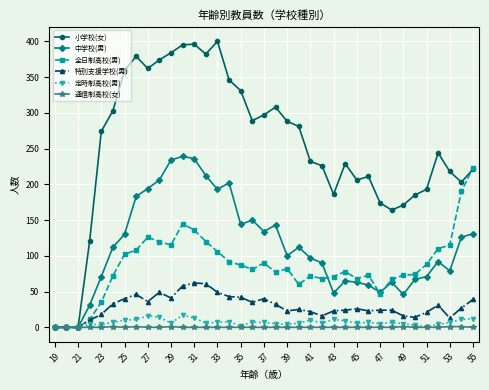

Which series has the largest total across all categories?

小学校(女)